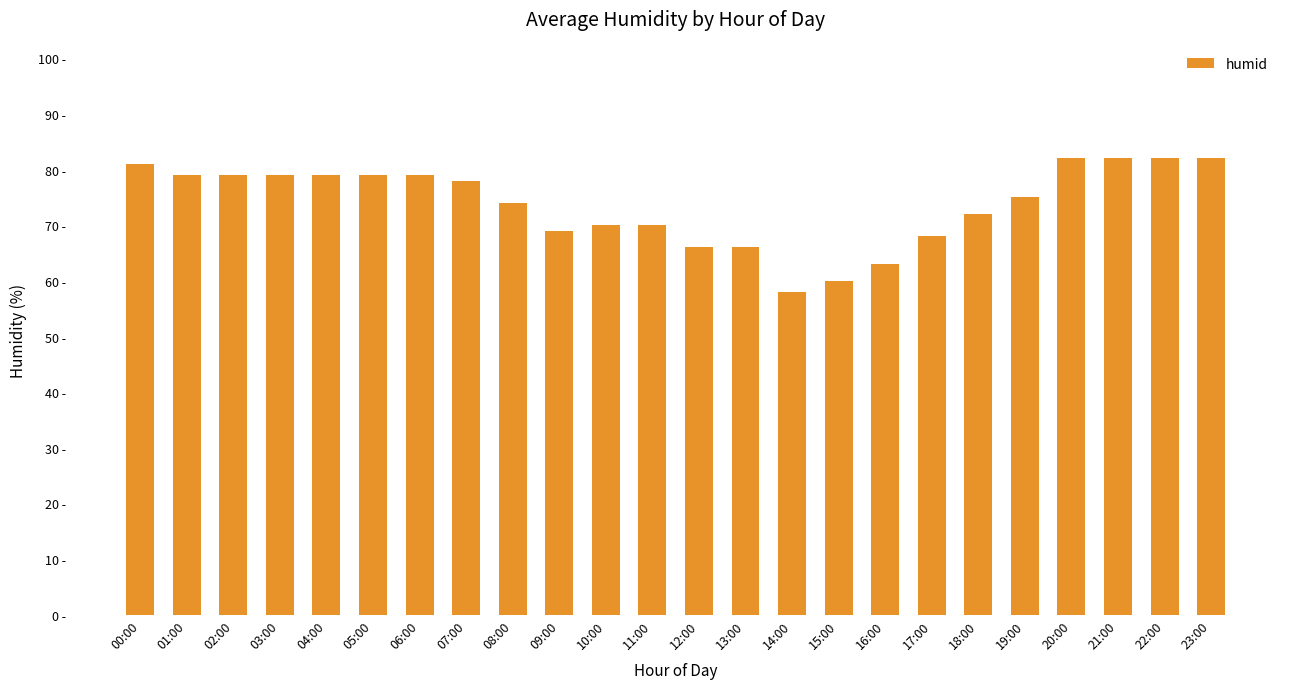

What is the label of the 7th bar from the left?

06:00